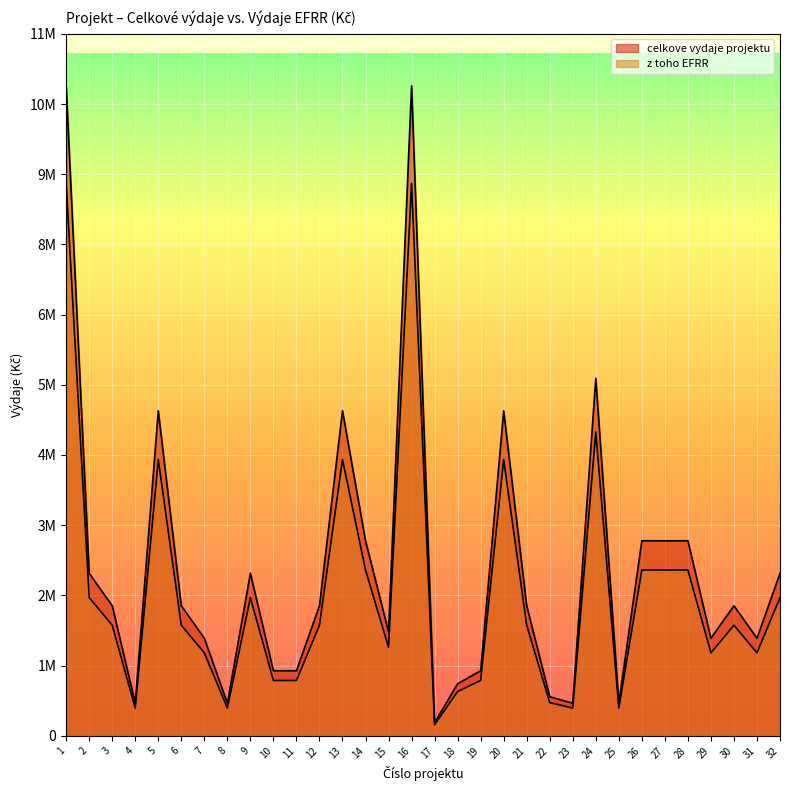

True or false: celkove vydaje projektu has more than 0 points higher than both neighbors.

True